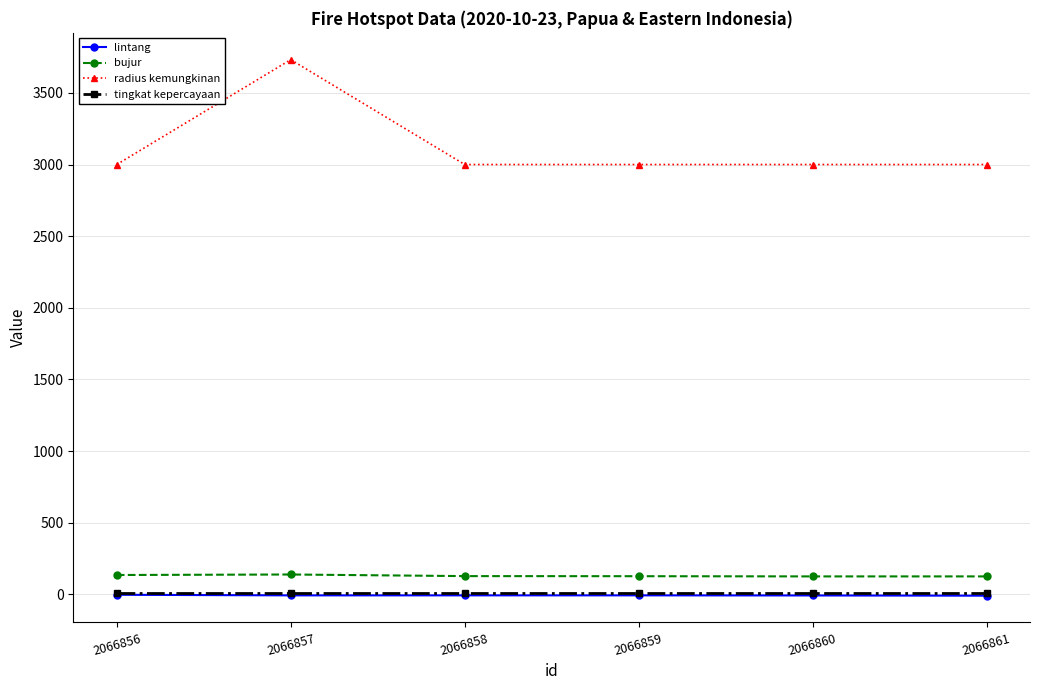

How many values in the lintang series are below -7?

5